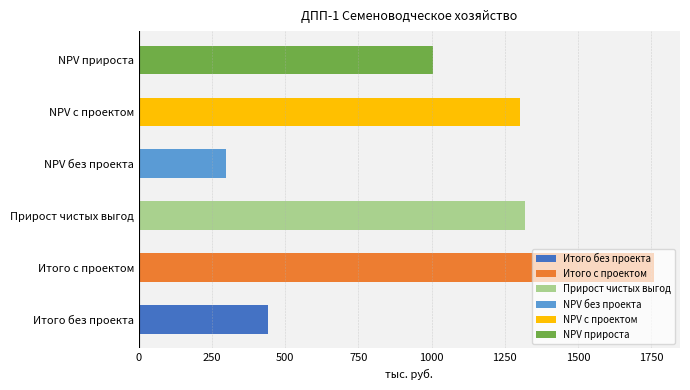

What is the value of the 3rd bar from the left?

1320.0